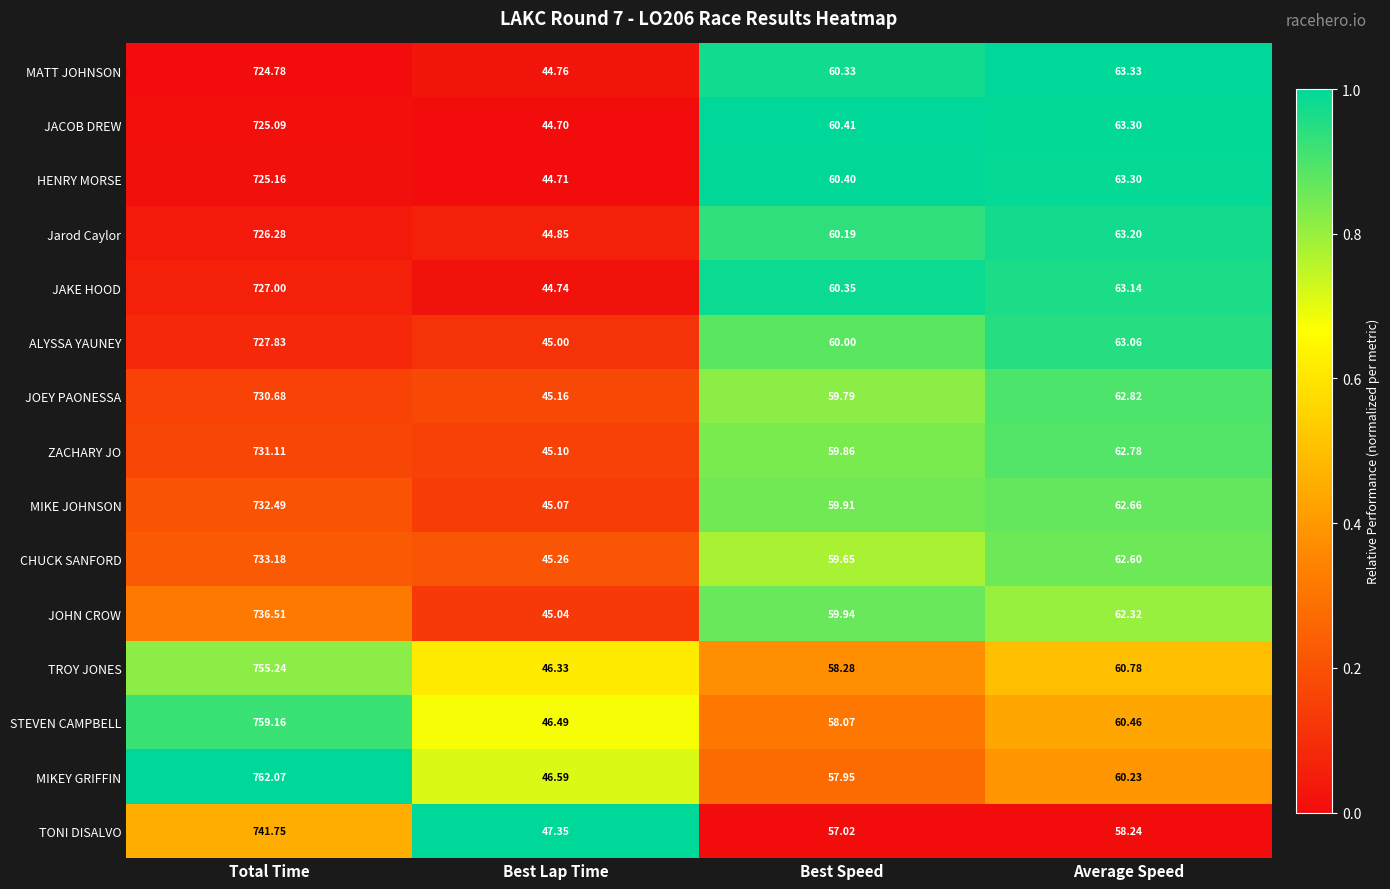

Where is CHUCK SANFORD nearest to the value 389?

Average Speed